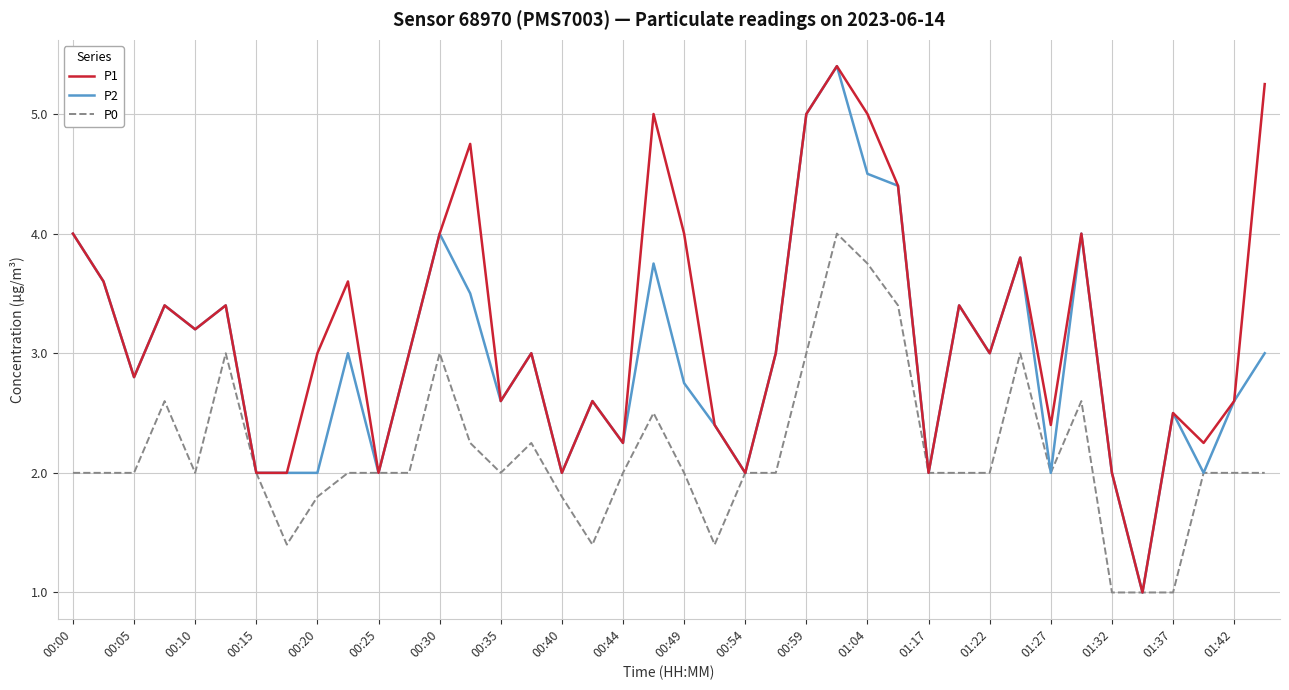

What is the maximum value for P2?

5.4